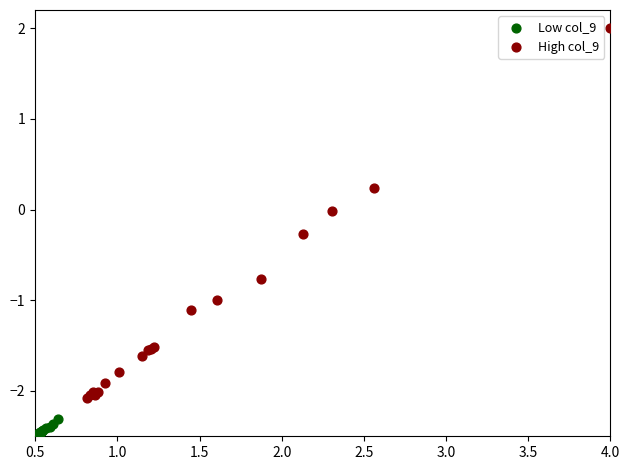

Which series has the widest spread of Y values?

High col_9